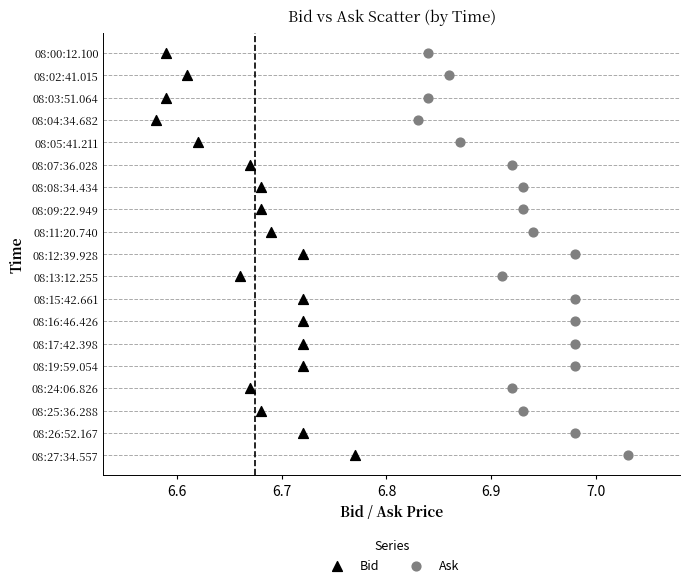

What are all the series names shown in the legend?

Bid, Ask